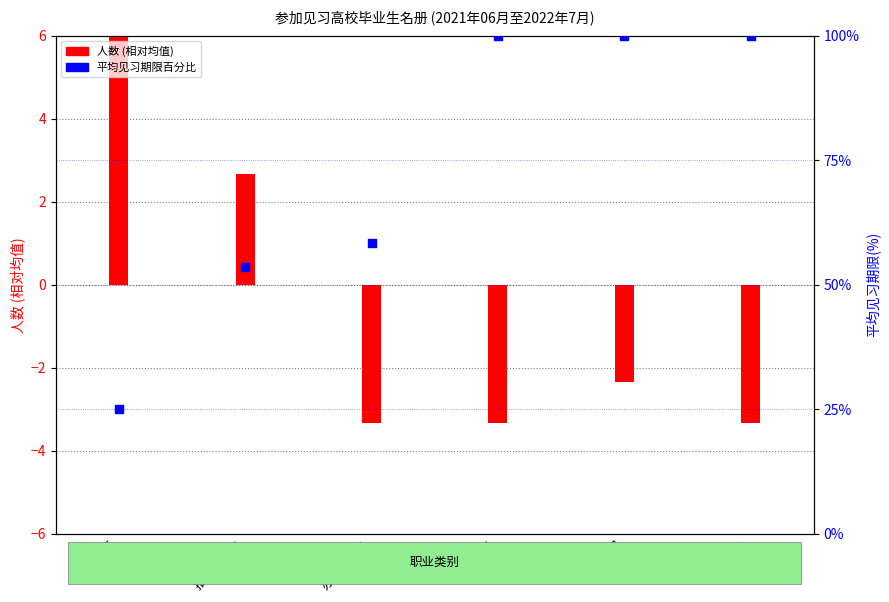

Between 护理 and 办公室文员, which is larger?

护理